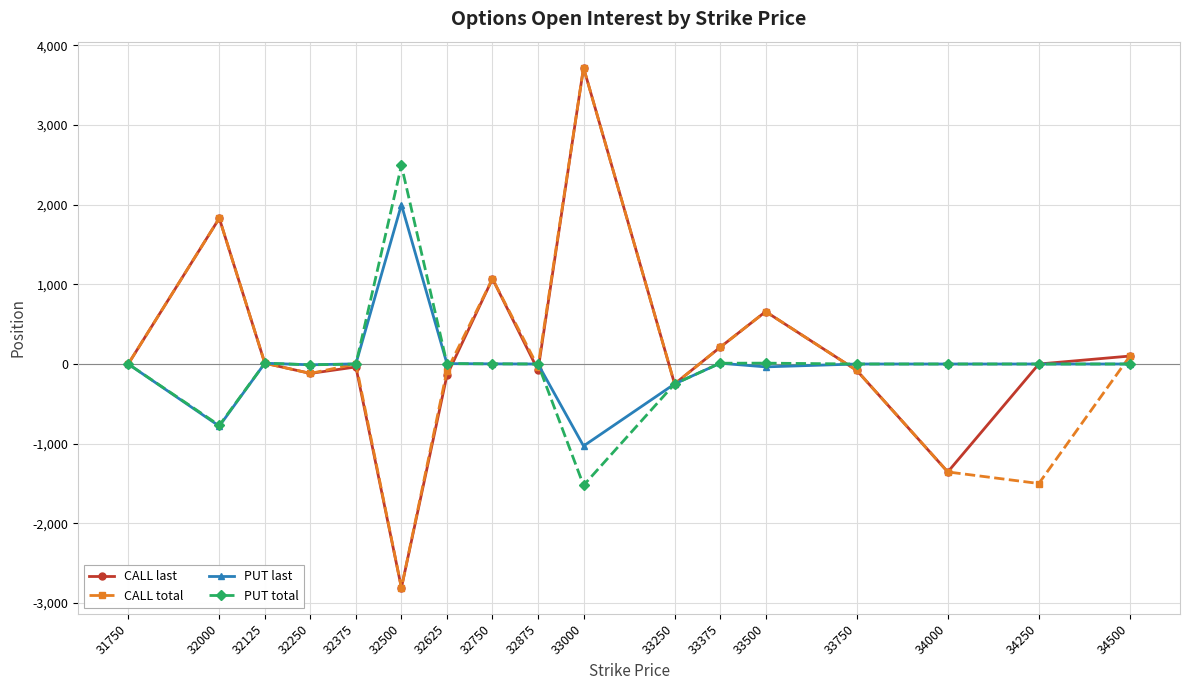

At which label does CALL last reach its minimum?

32500